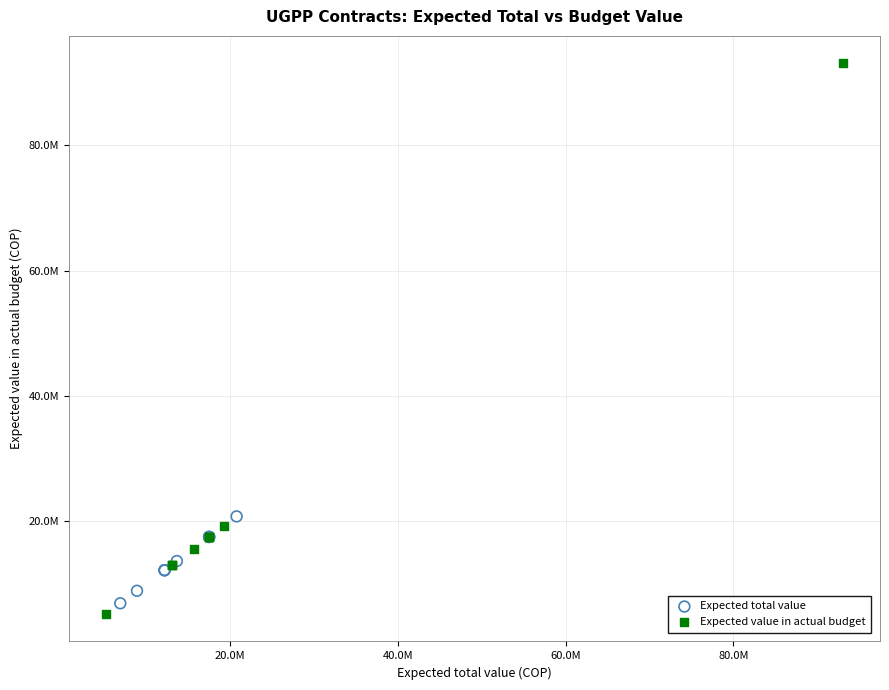

Which series has the largest Y range (max minus min)?

Expected value in actual budget